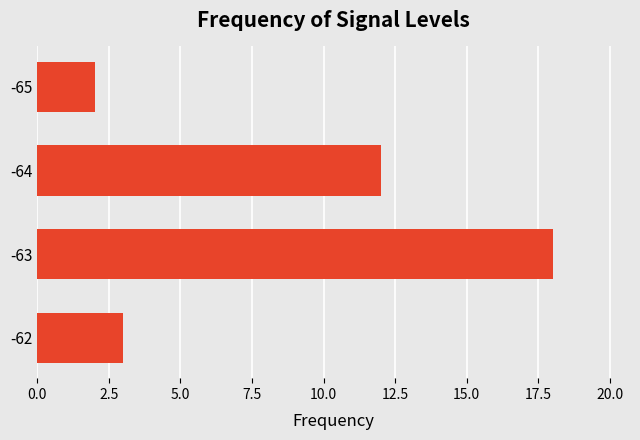

What is the maximum value shown in the chart?

18